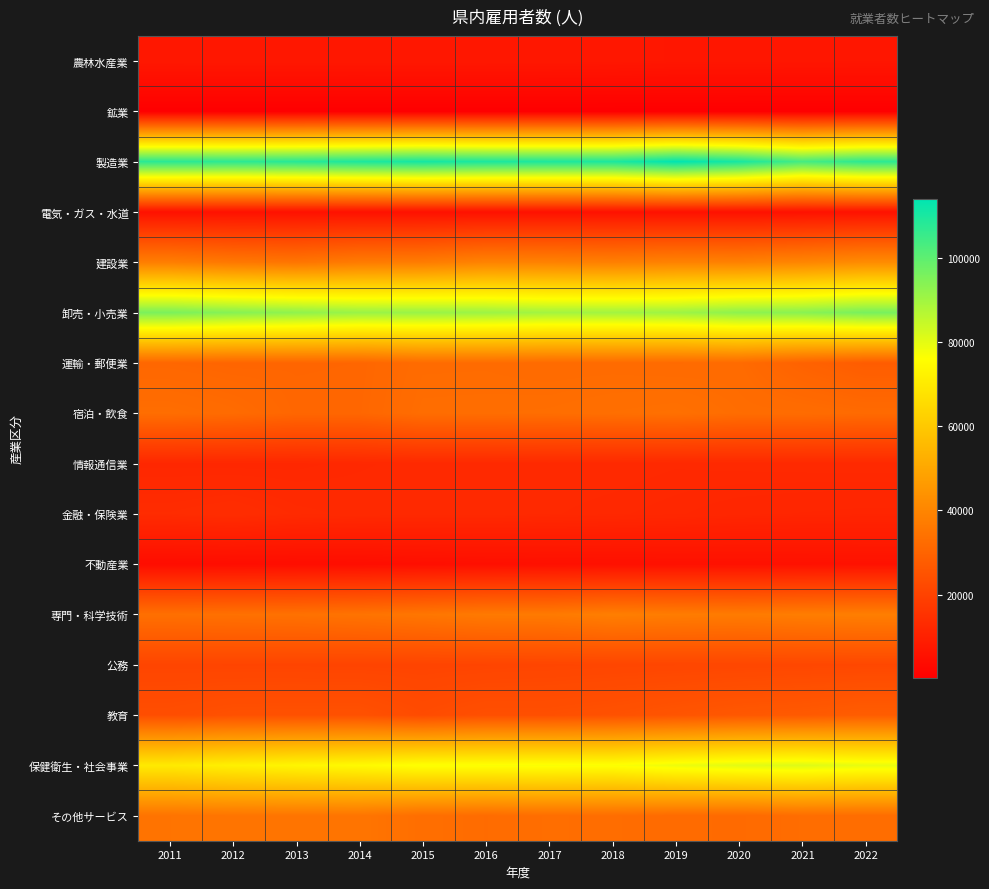

What is the total value across all series at 2014?

530952